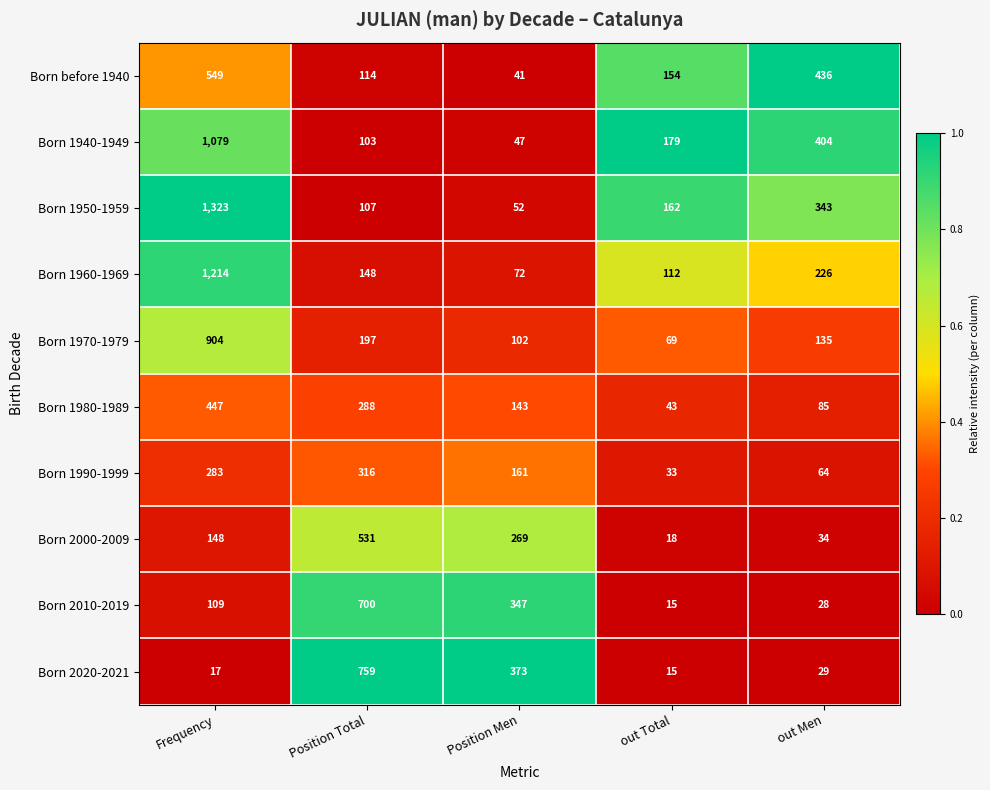

At which label does Born 1990-1999 first exceed 161?

Frequency